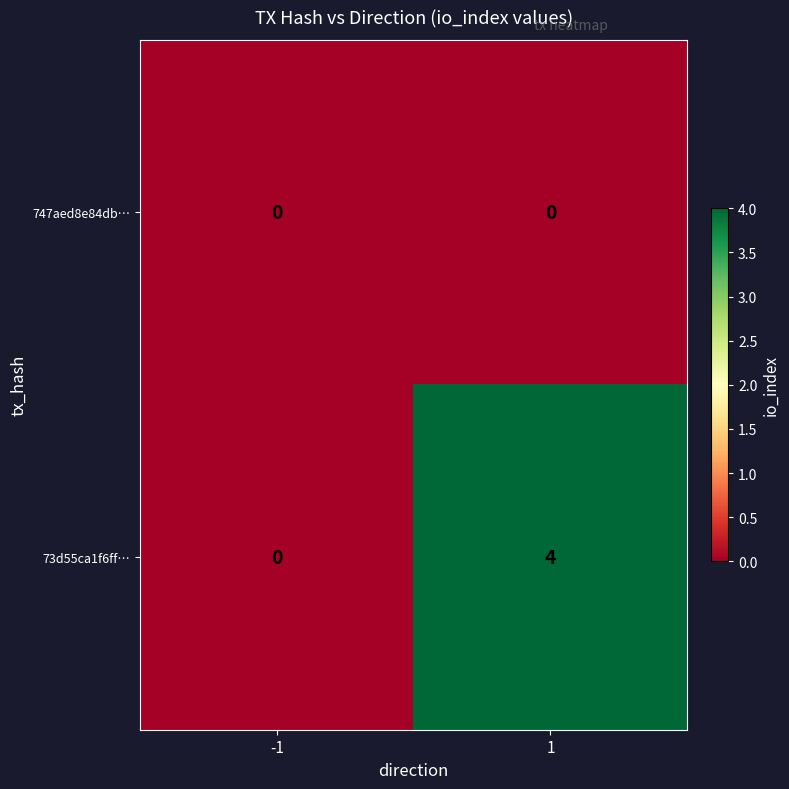

What is the total value across all series at 1?

4